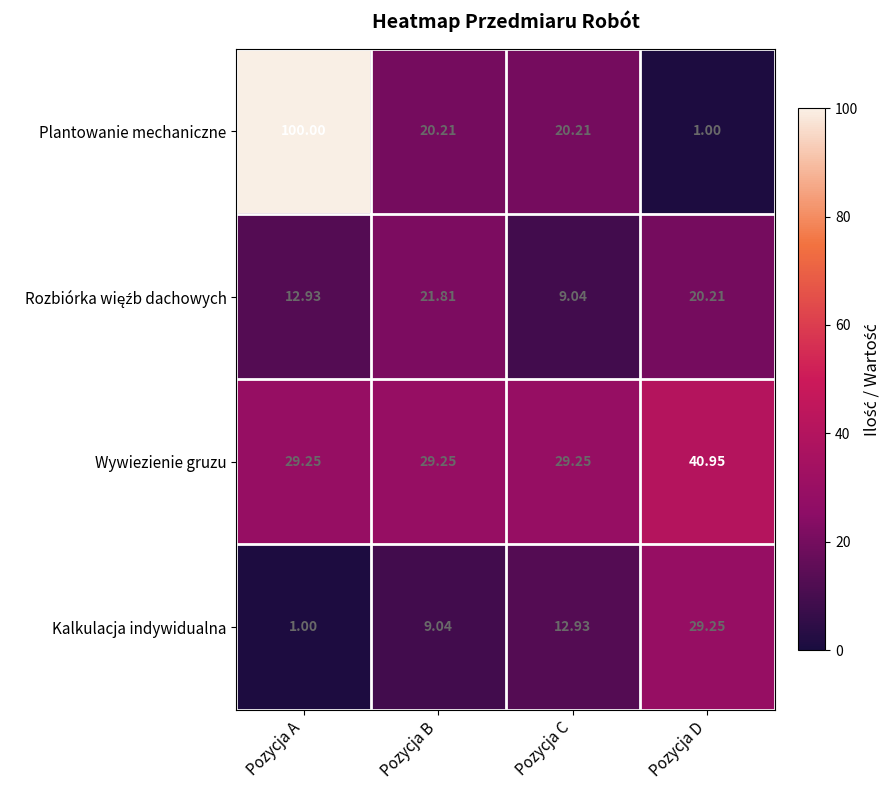

Where does the Plantowanie mechaniczne series first go above 20?

Pozycja A